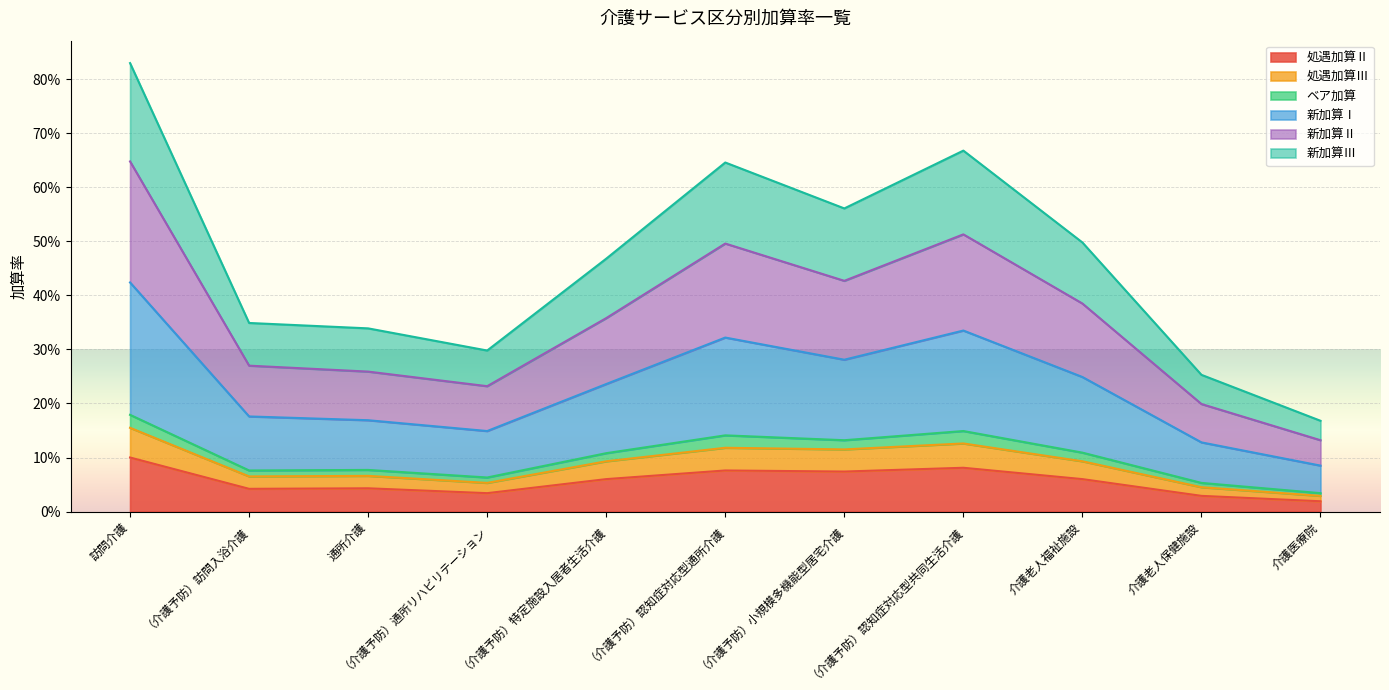

What is the difference between the maximum and minimum values in the 新加算Ⅲ series?

0.1